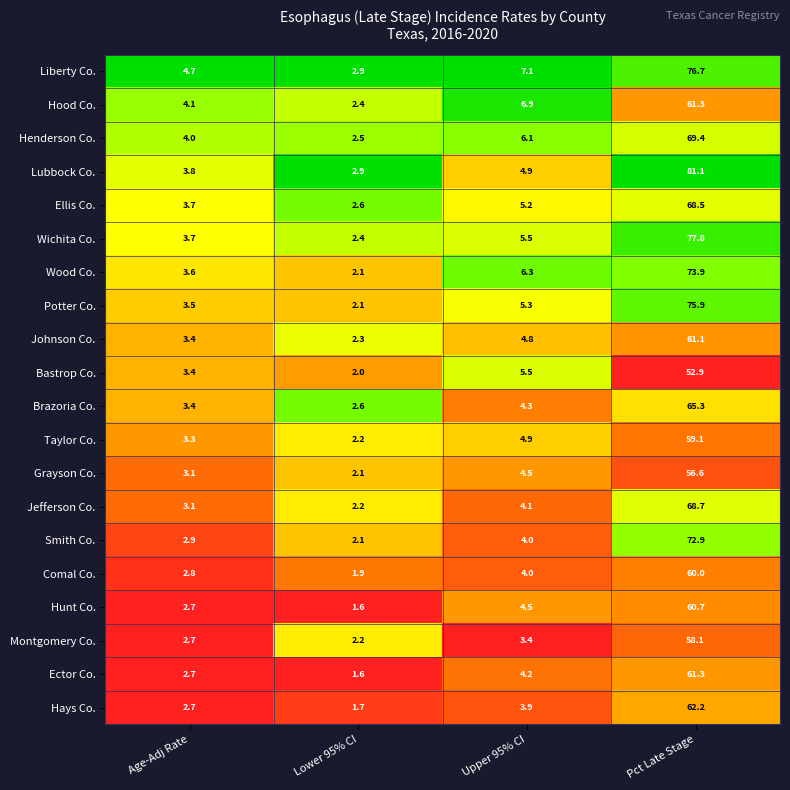

What is the difference between the Ellis Co. values at Pct Late Stage and Lower 95% CI?

65.9